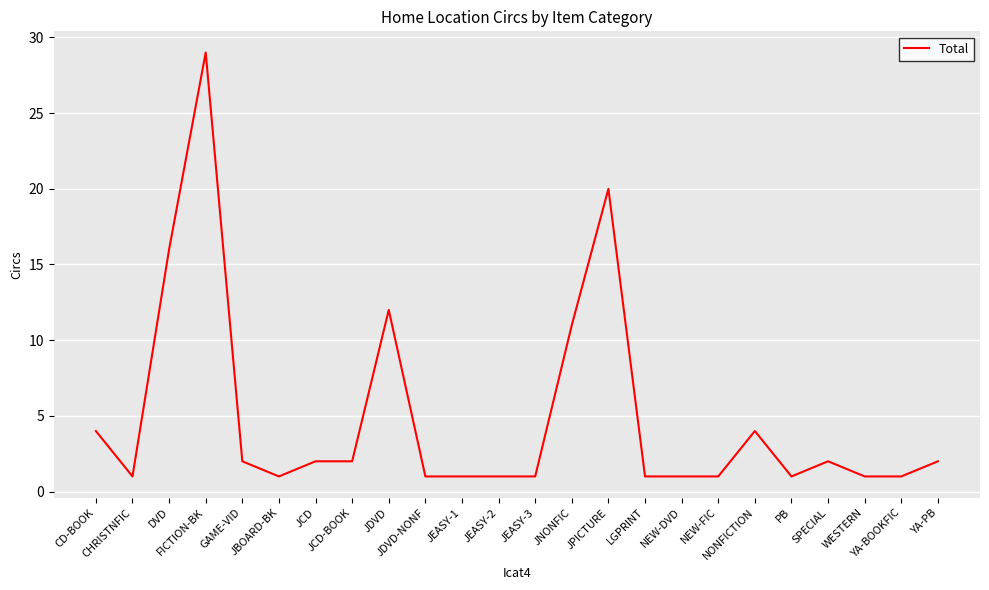

At which category does the chart reach its peak across all series?

FICTION-BK